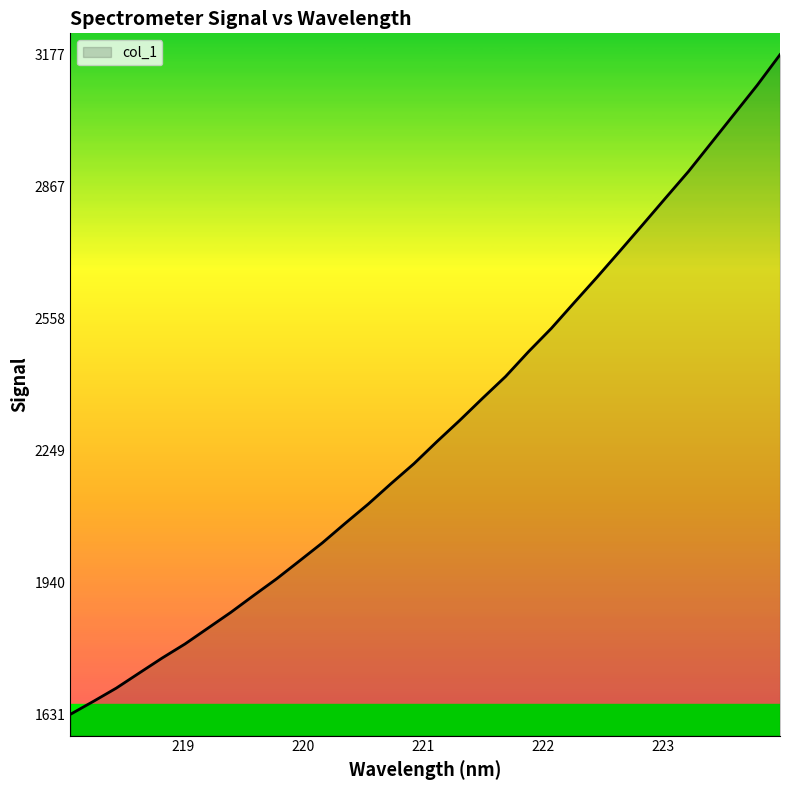

What is the maximum value shown in the chart?

3177.0